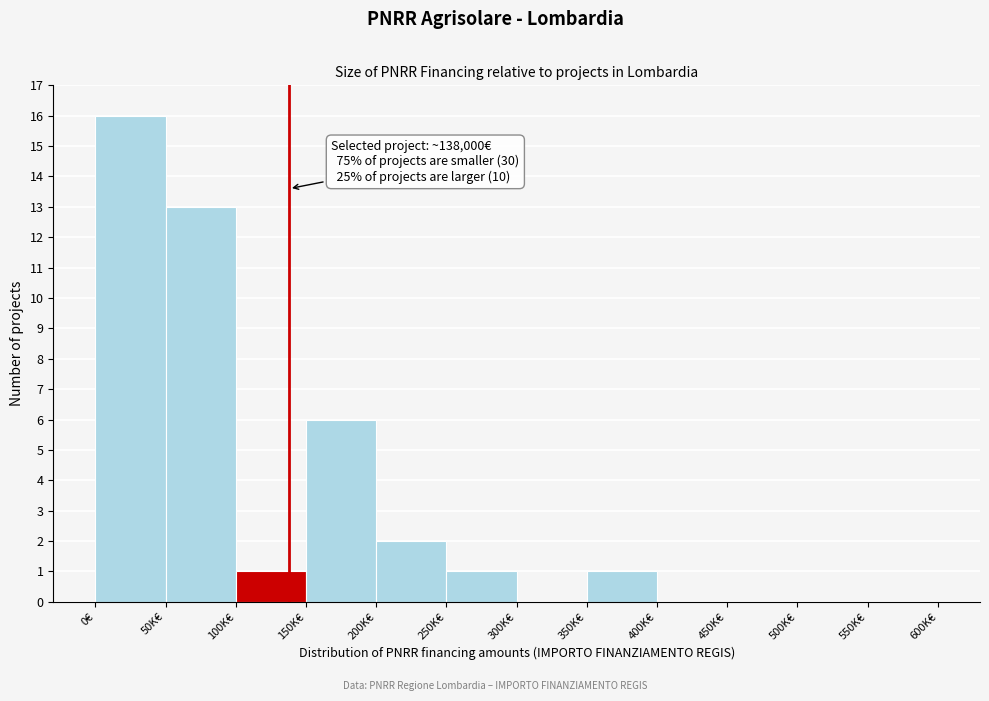

Reading right to left, list all the values displayed in this chart.

550K€=0	500K€=0	450K€=0	400K€=0	350K€=1	300K€=0	250K€=1	200K€=2	150K€=6	100K€=1	50K€=13	0€=16